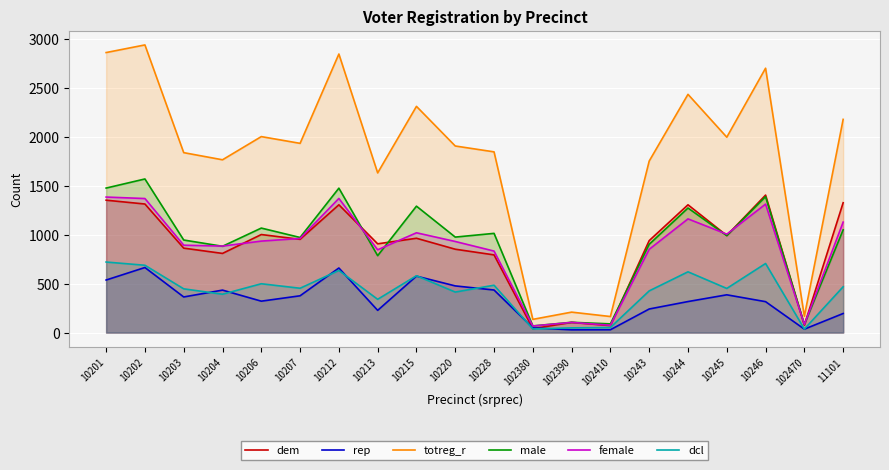

What is the minimum value for dcl?

36